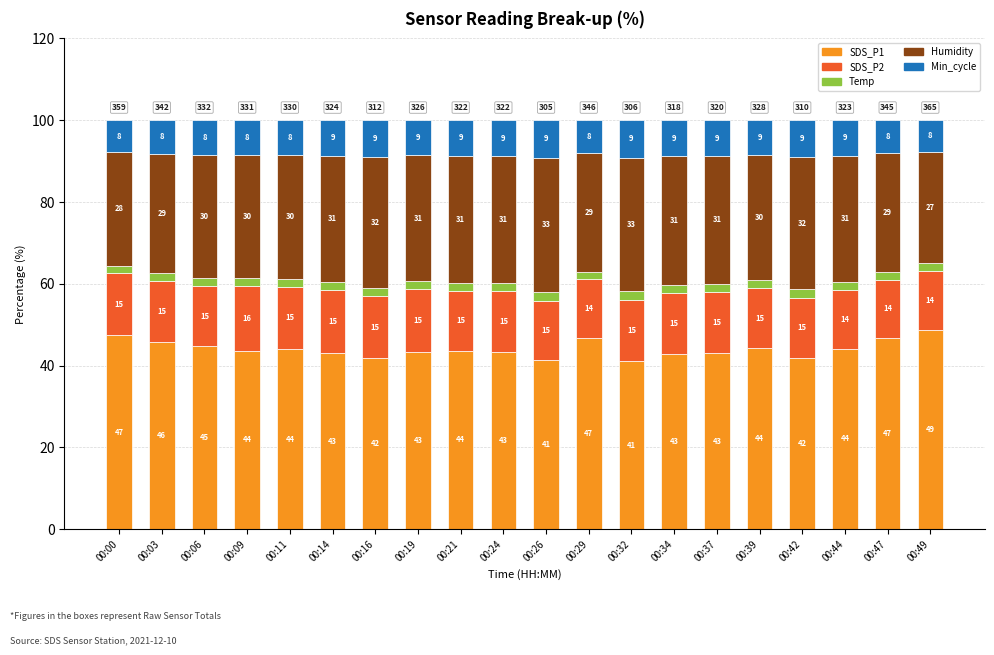

At which label does SDS_P1 reach its peak?

00:49